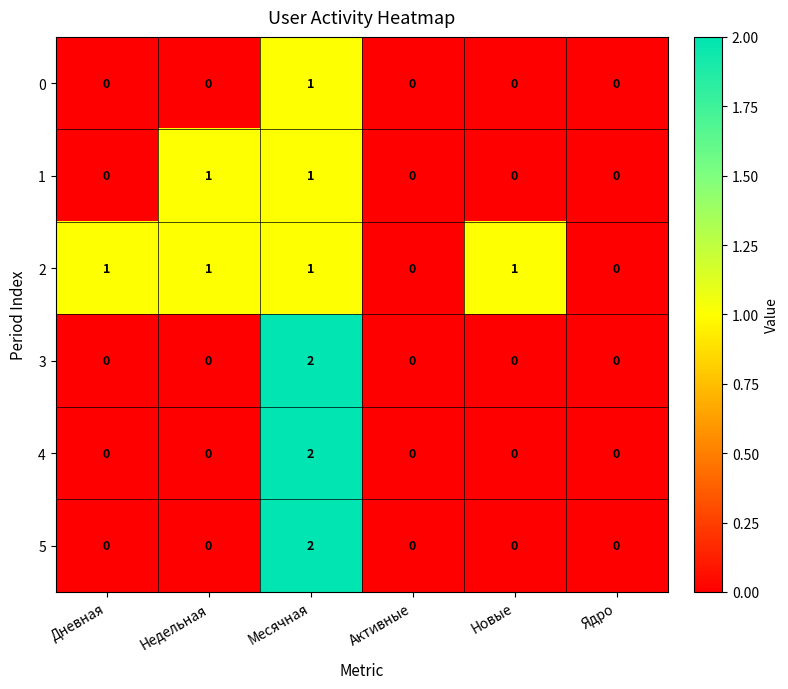

Count the number of categories in the chart.

6